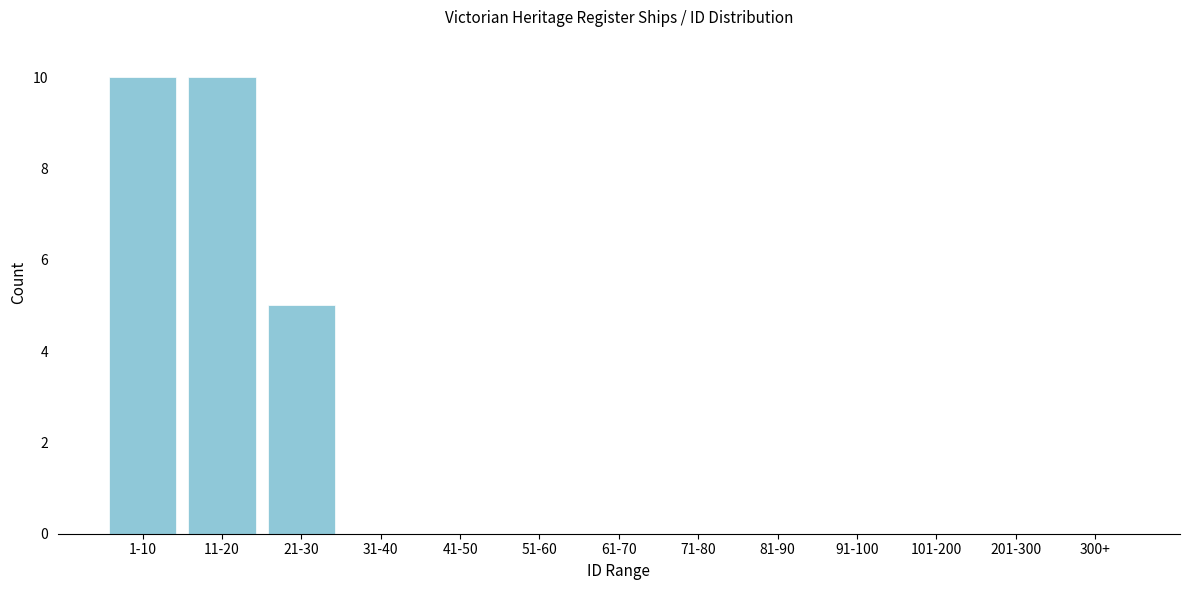

Reading left to right, transcribe all the data shown in this chart.

1-10=10	11-20=10	21-30=5	31-40=0	41-50=0	51-60=0	61-70=0	71-80=0	81-90=0	91-100=0	101-200=0	201-300=0	300+=0